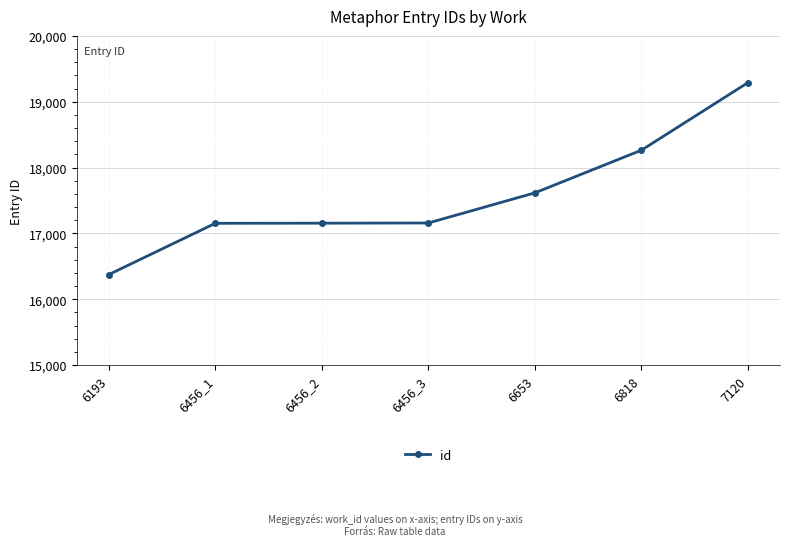

How many lines are shown in the chart?

1